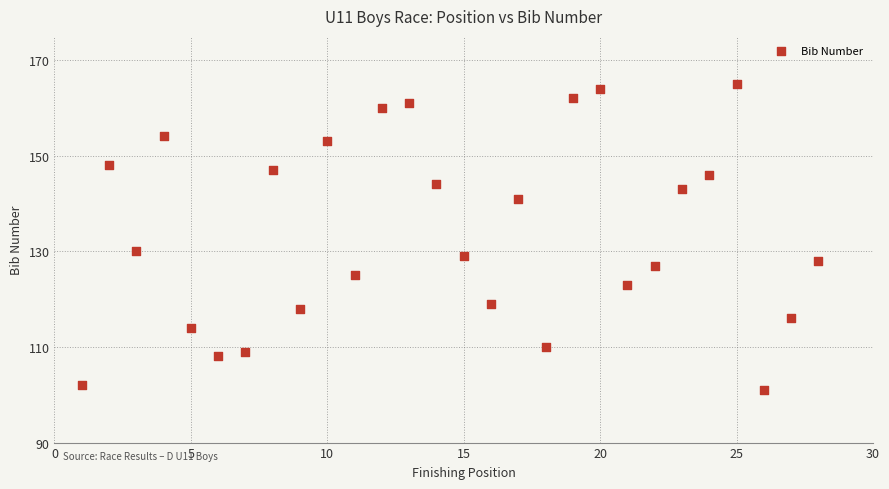

What Y value in the scatter plot is closest to 133?

130